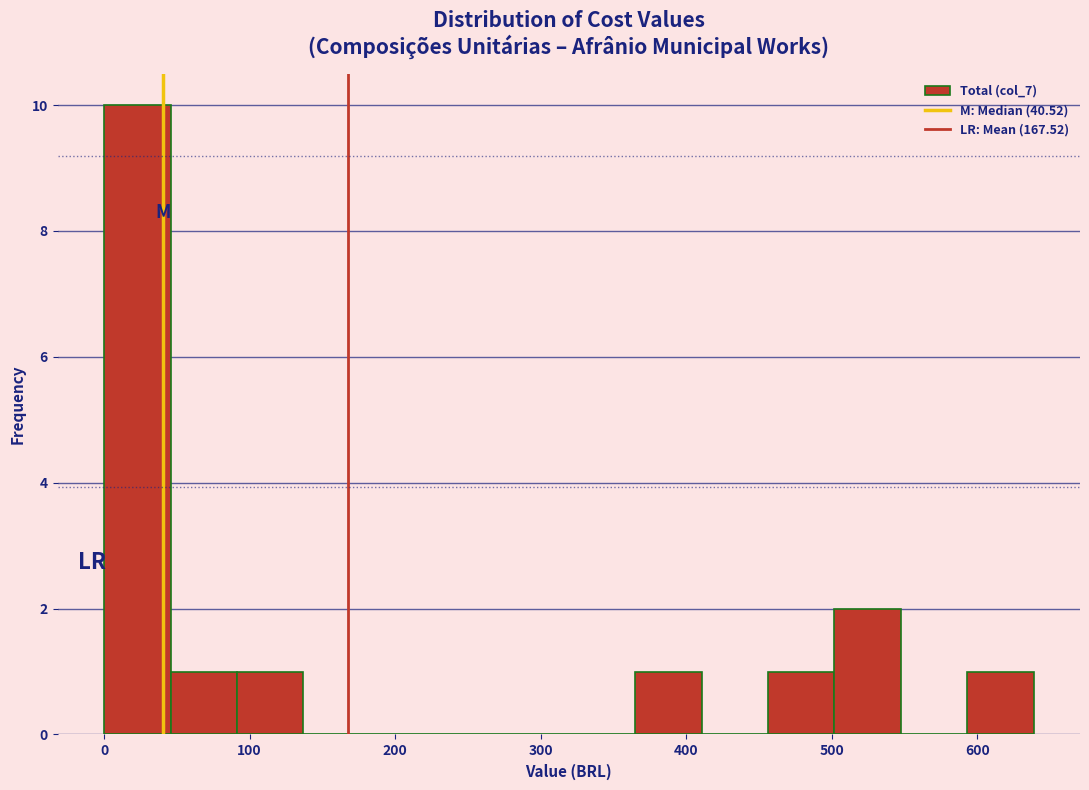

How tall is the bar that spans 90 to 140 on the x-axis? Neither the bar edges nor the heights are printed on the chart, so give them approximately, as read against the axes.

1